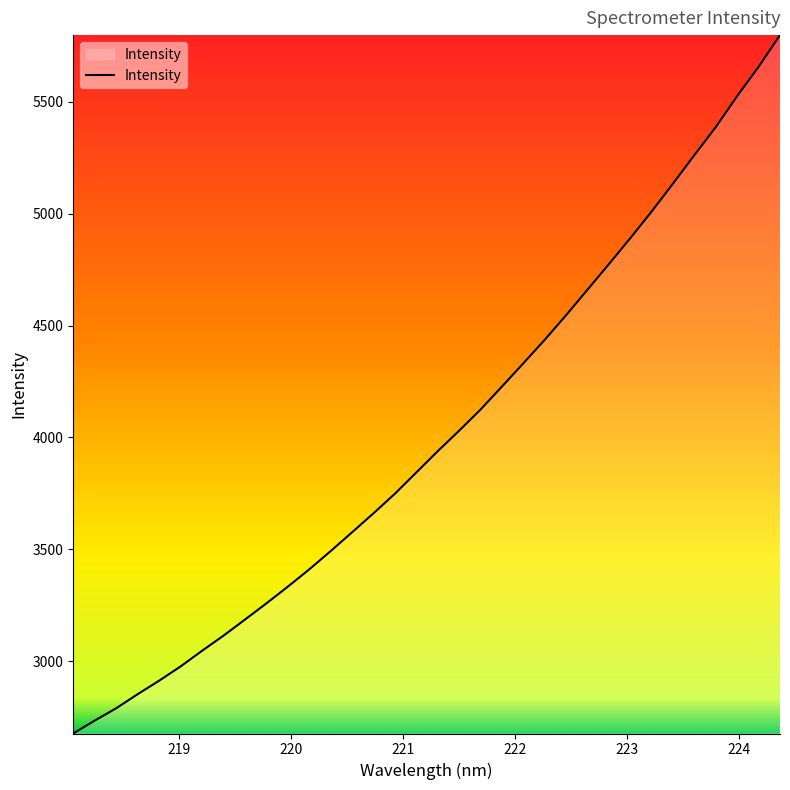

What is the minimum value shown in the chart?

2676.8